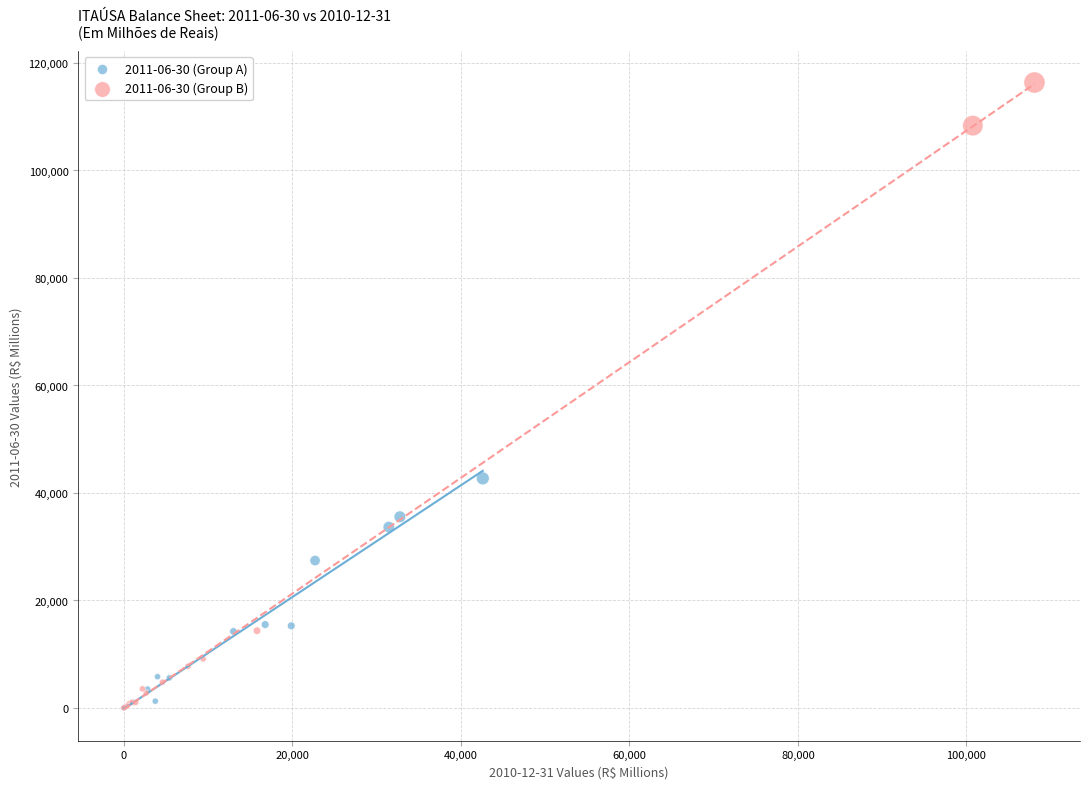

Which series contains the highest Y value?

2011-06-30 (Group B)